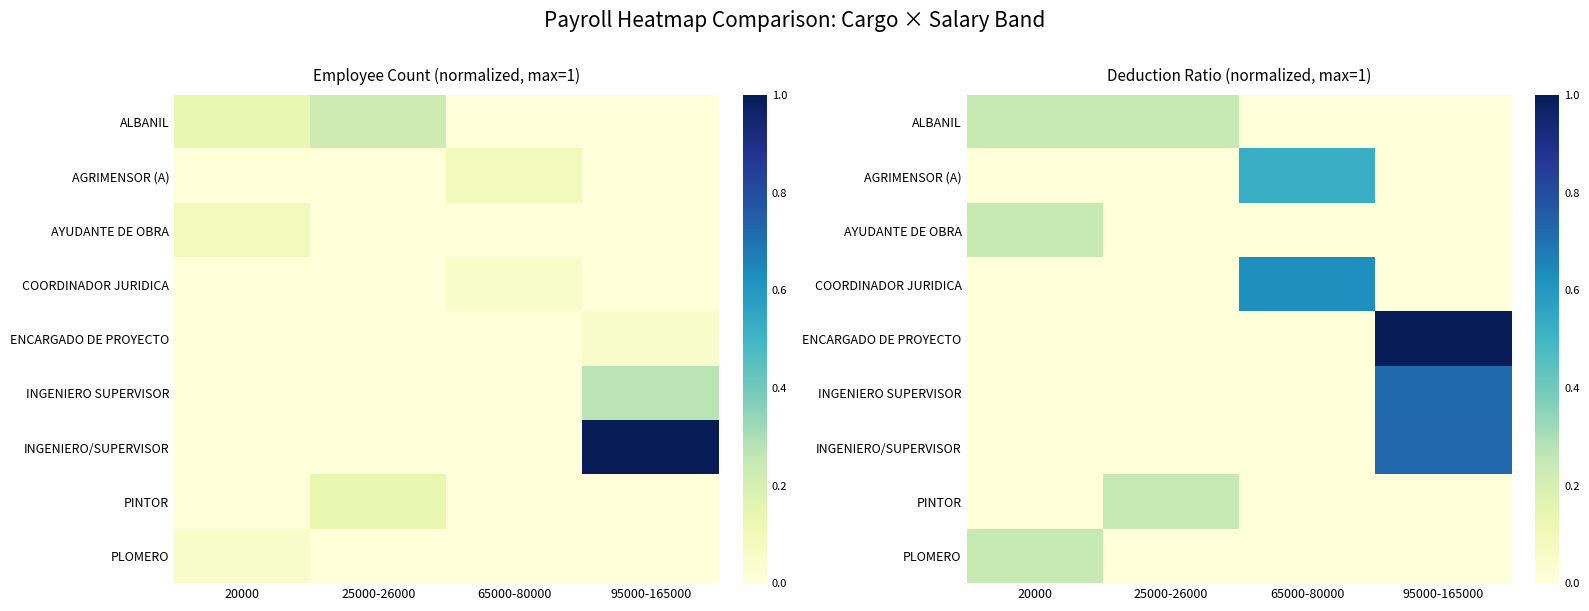

Rank the series by their maximum value, from lowest to highest.

ALBANIL, AYUDANTE DE OBRA, PINTOR, PLOMERO, AGRIMENSOR (A), COORDINADOR JURIDICA, INGENIERO SUPERVISOR, INGENIERO/SUPERVISOR, ENCARGADO DE PROYECTO